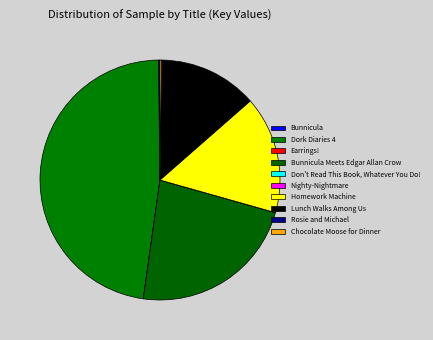

What is the total percentage of Dork Diaries 4 and Bunnicula Meets Edgar Allan Crow?

70.4%